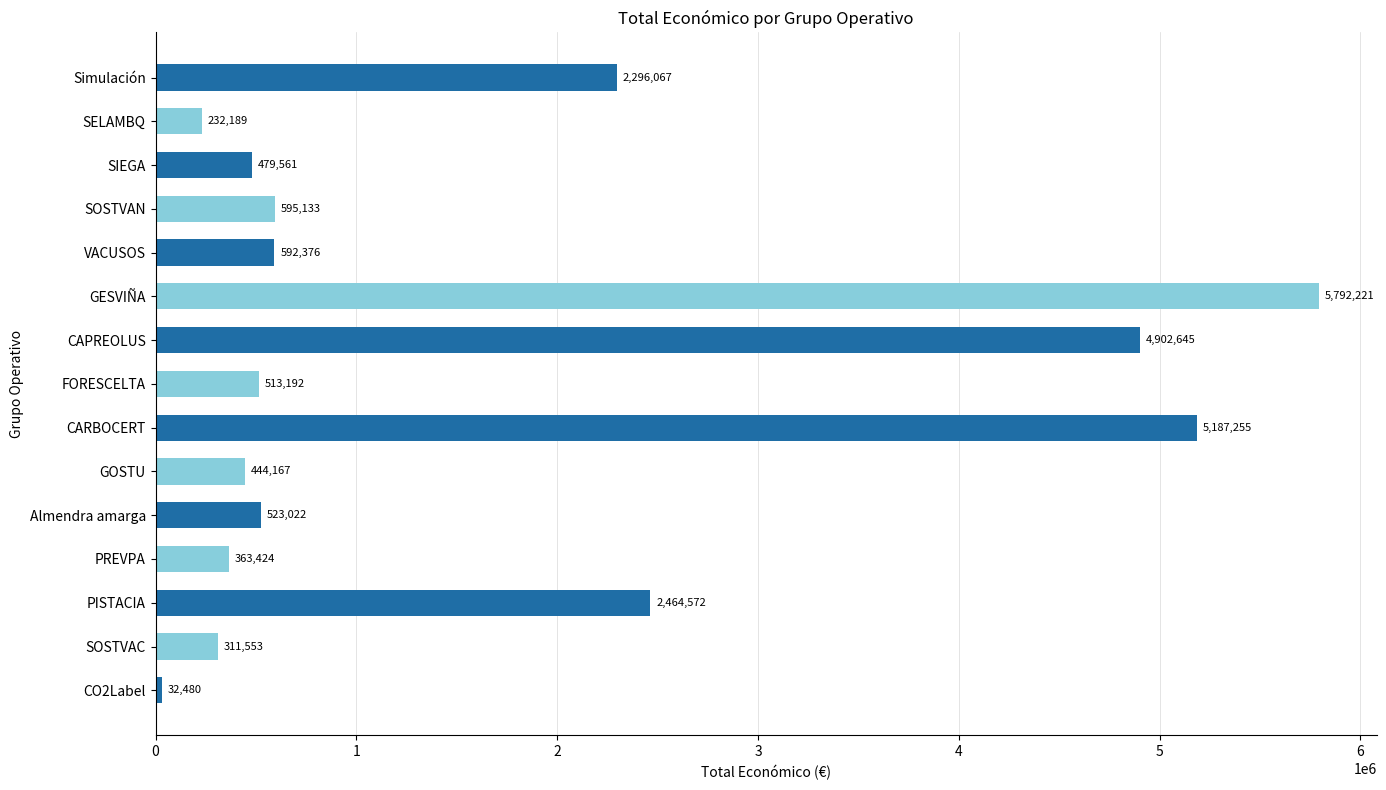

Which has a higher value, SOSTVAN or FORESCELTA?

SOSTVAN